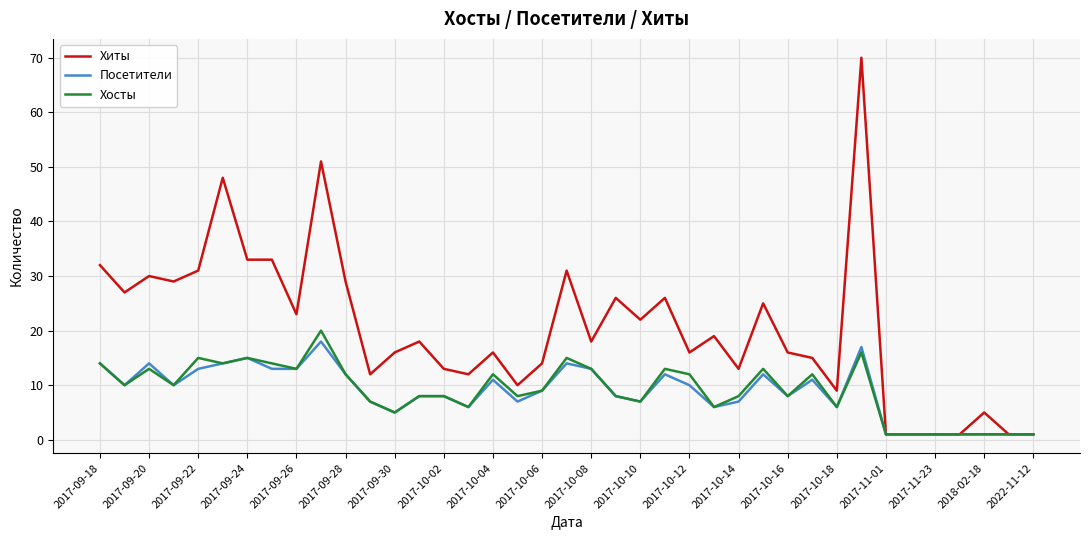

Which series has the largest total across all categories?

Хиты